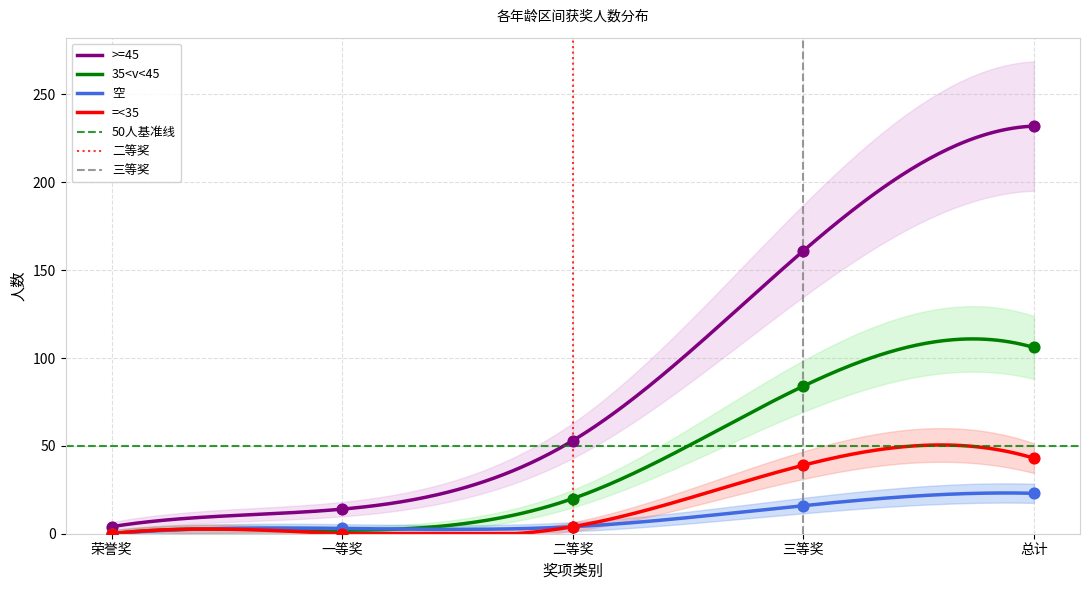

Which series reaches the minimum Y coordinate?

空